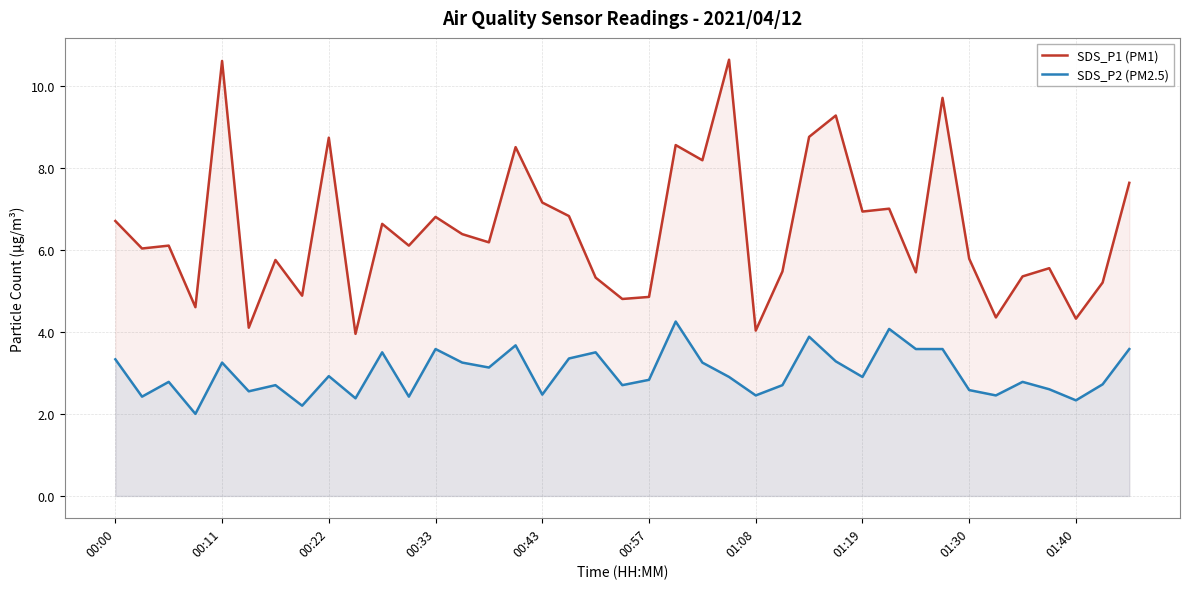

What is the smallest value displayed?

2.0